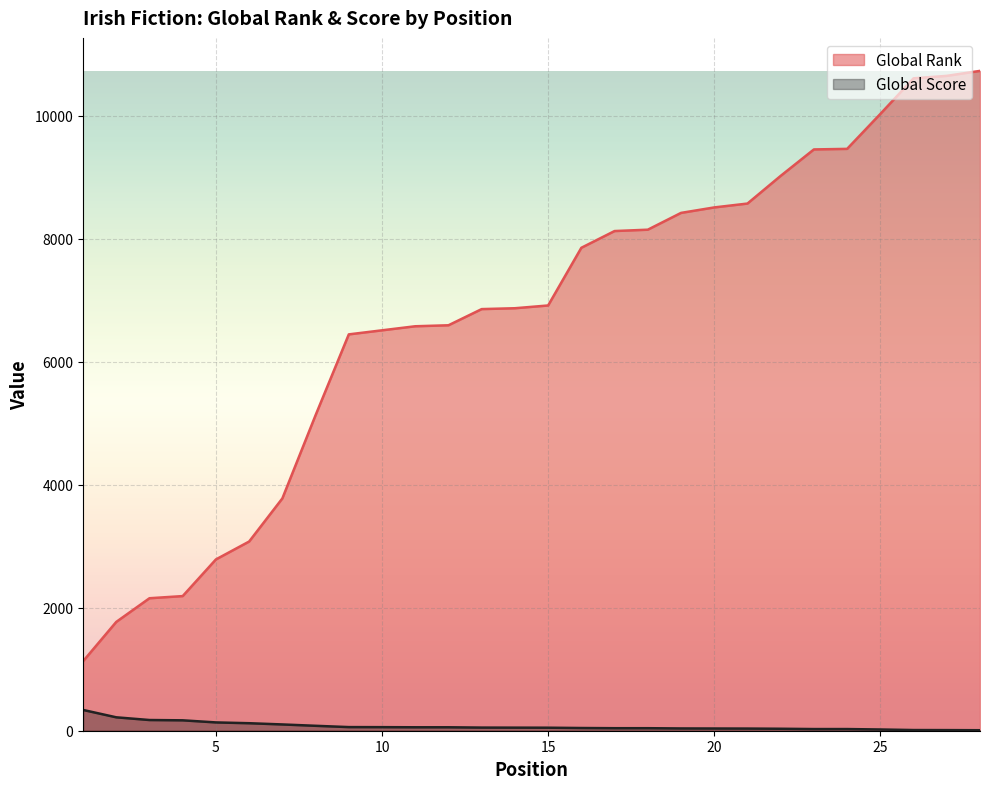

Reading left to right, extract all data points from this chart.

Global Rank: 1129	1769	2154	2189	2785	3076	3777	5130	6444	6510	6576	6592	6855	6869	6914	7852	8124	8146	8419	8508	8571	9021	9451	9460	10028	10607	10647	10728
Global Score: 338	218	174	169	135	122	102	80	59	58	56	56	51	50	49	44	41	41	37	36	35	32	27	27	20	11	10	8